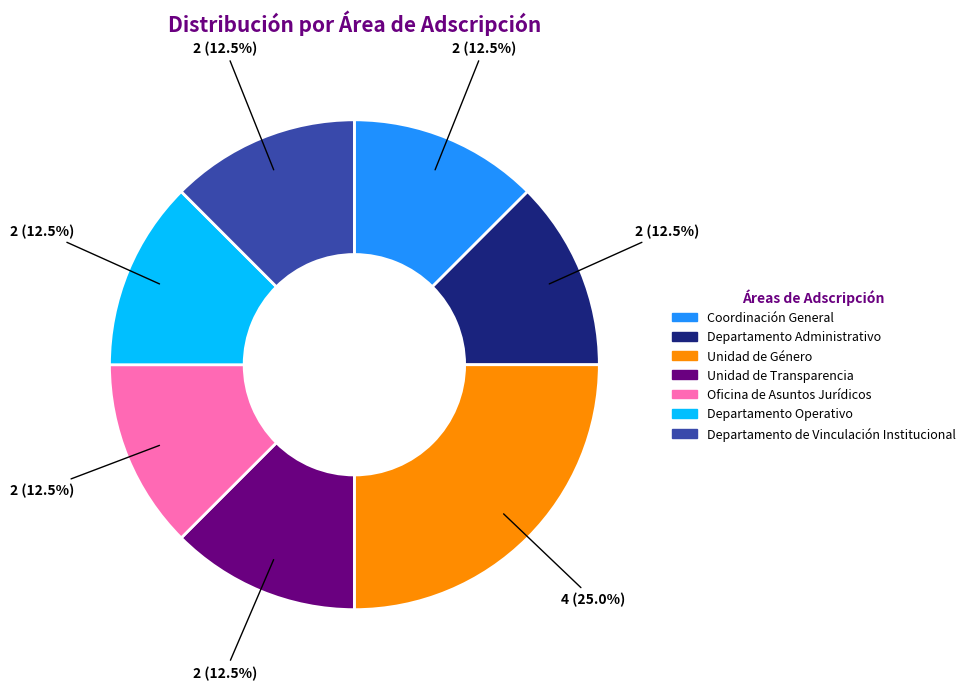

What is the ratio of the value at Departamento de Vinculación Institucional to the value at Oficina de Asuntos Jurídicos?

1.0